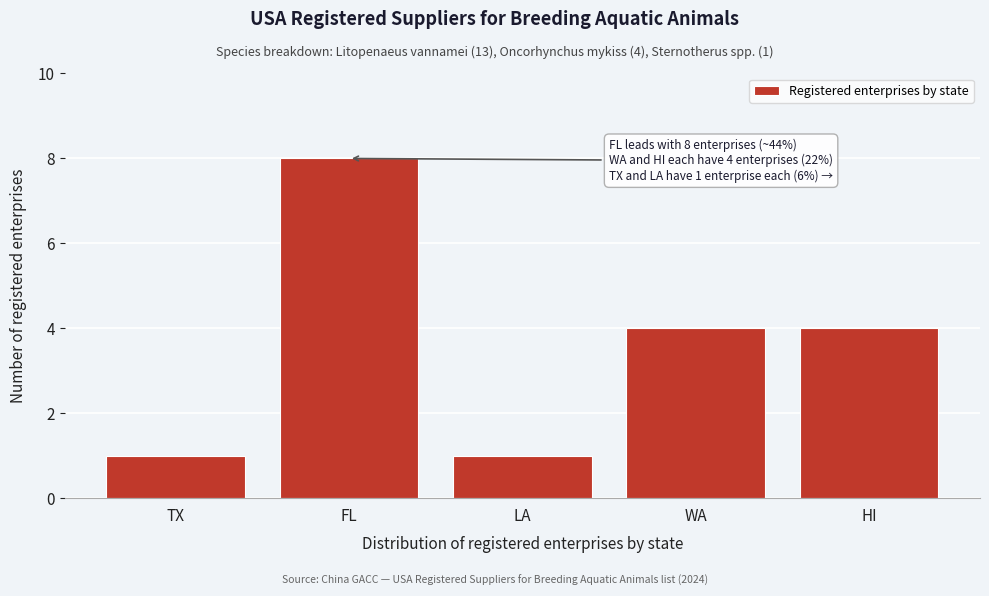

Reading left to right, list all the values displayed in this chart.

1	8	1	4	4